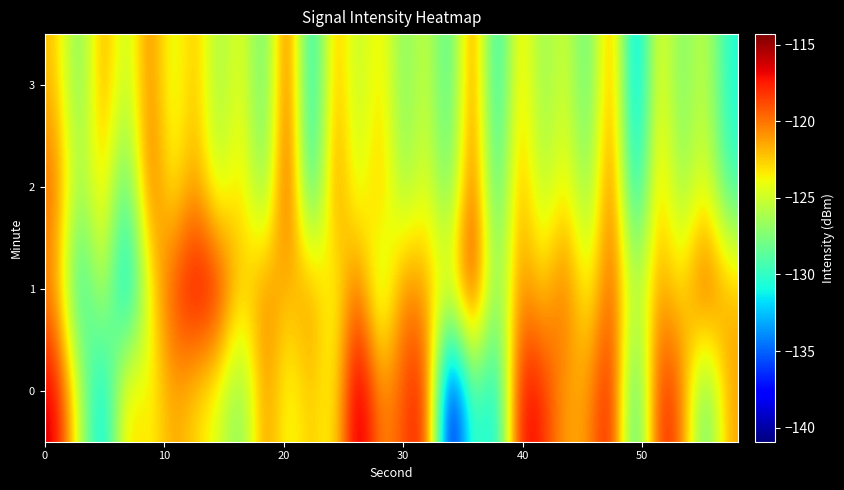

Rank the series by their maximum value, from lowest to highest.

3, 2, 1, 0